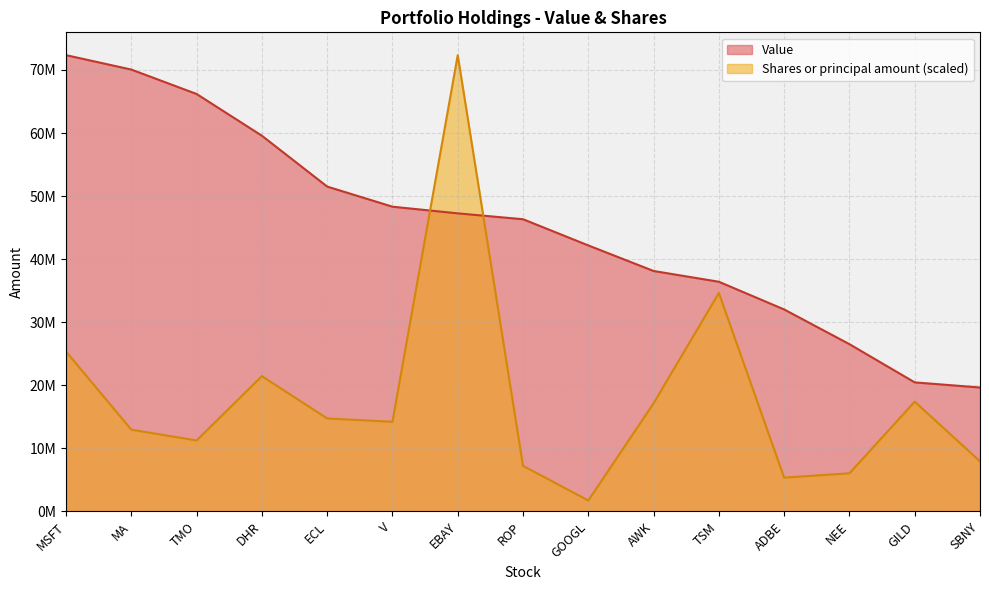

What is the total value across all series at TMO?

77460703.9